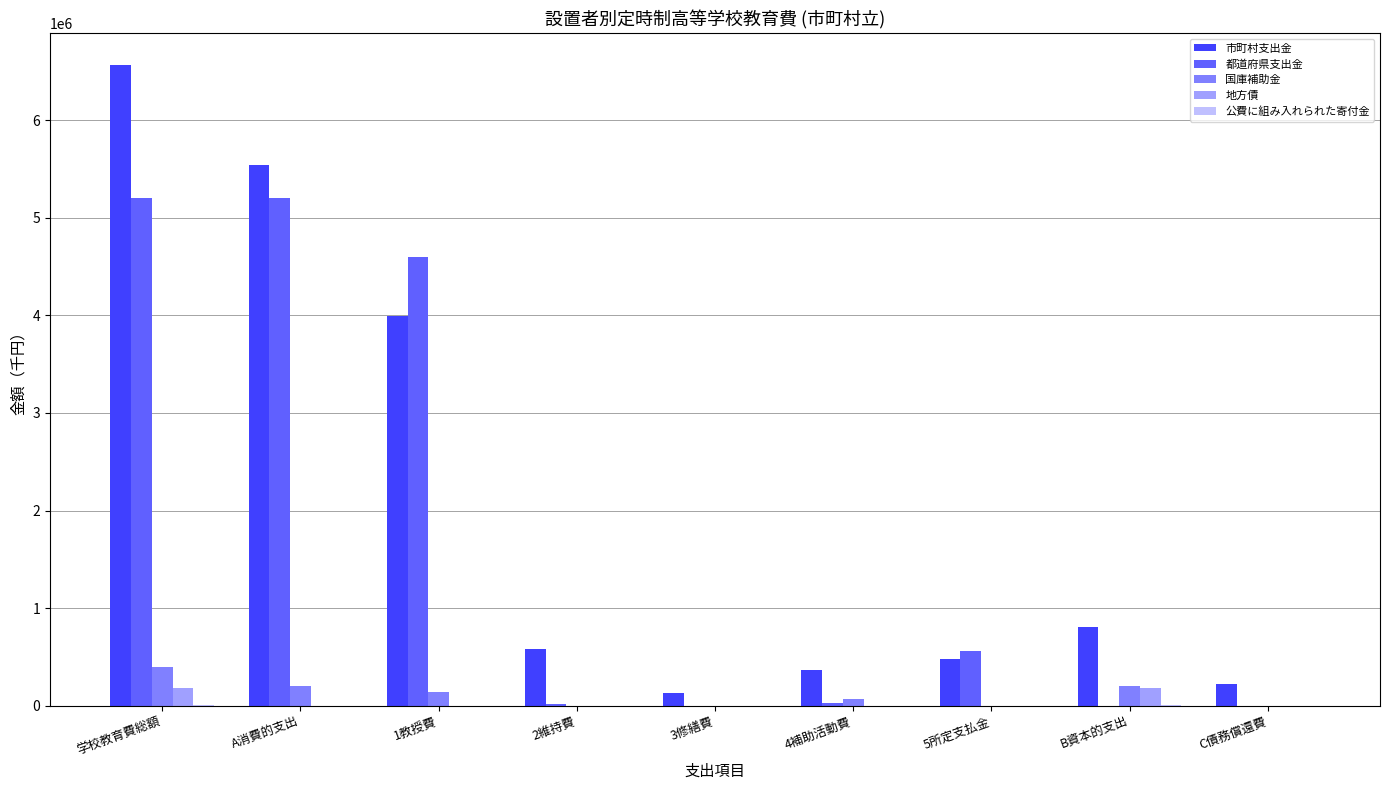

Is the value of 都道府県支出金 at 学校教育費総額 greater than the value of 市町村支出金 at A消費的支出?

No